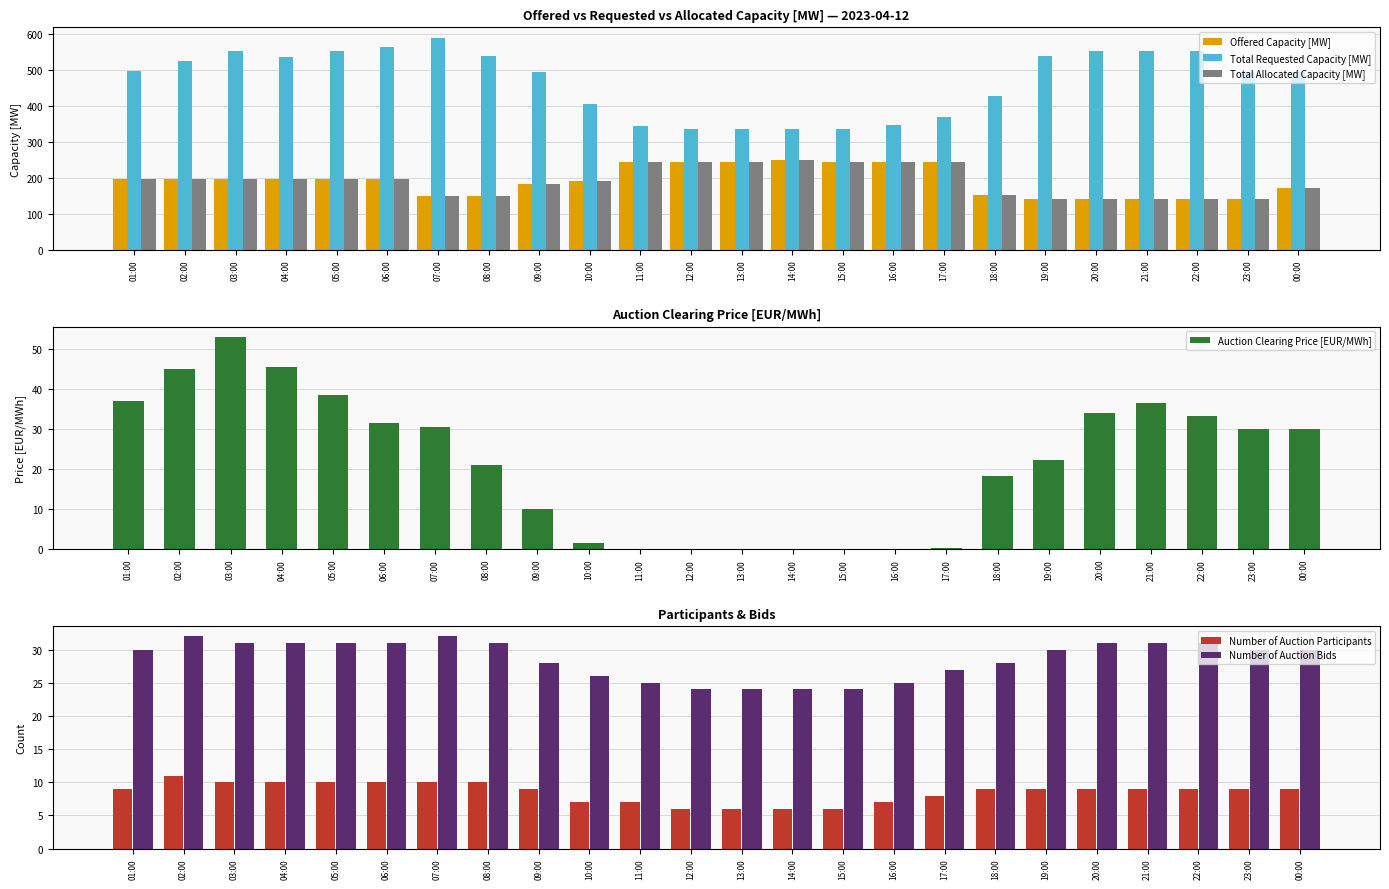

What is the minimum value shown in the chart?

0.1